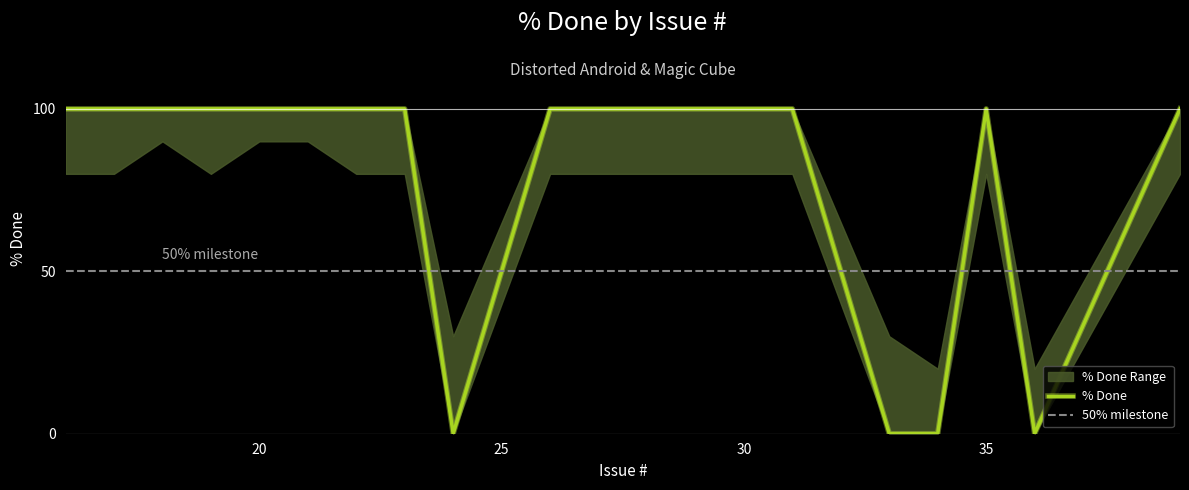

Which series changed the most between 29 and 35?

% Done